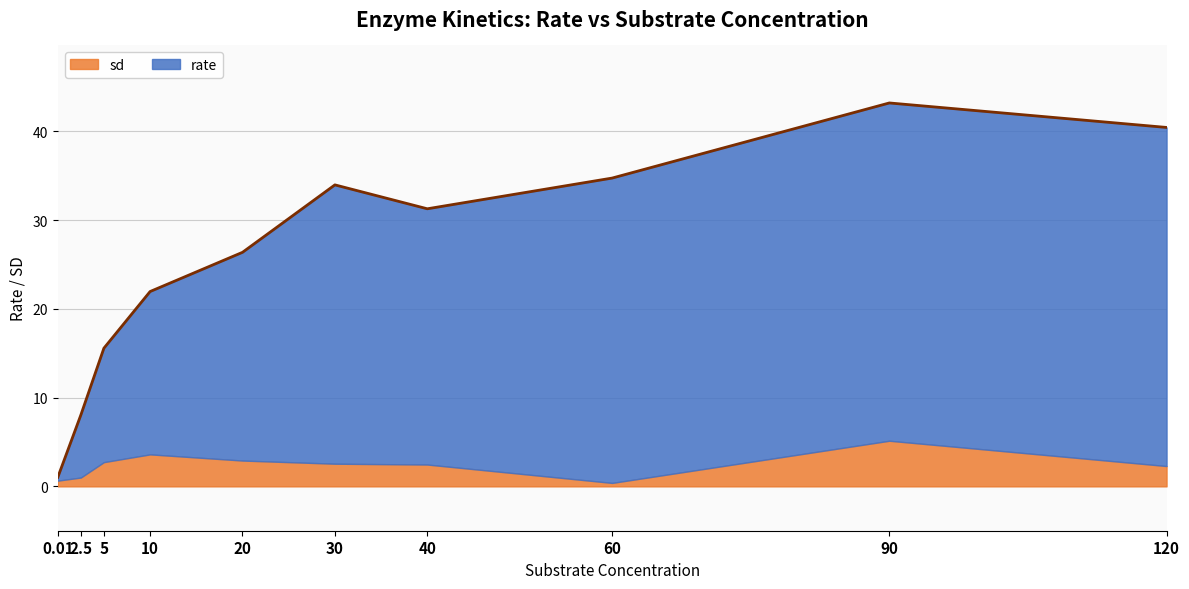

What position from the left is 0.01?

1